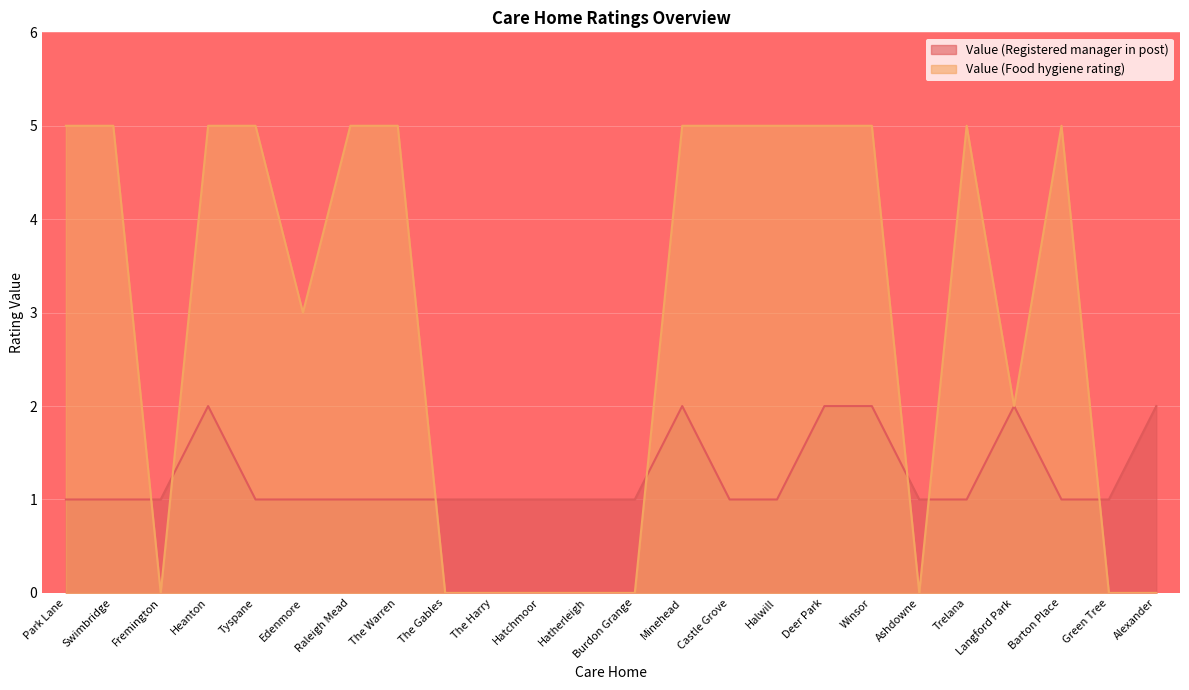

Is the value of Value (Food hygiene rating) at Park Lane greater than the value of Value (Registered manager in post) at Edenmore?

Yes